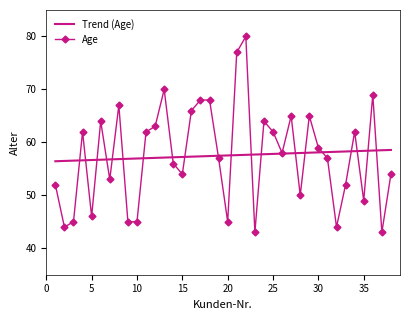

What is the value of the 34th point from the left?

62